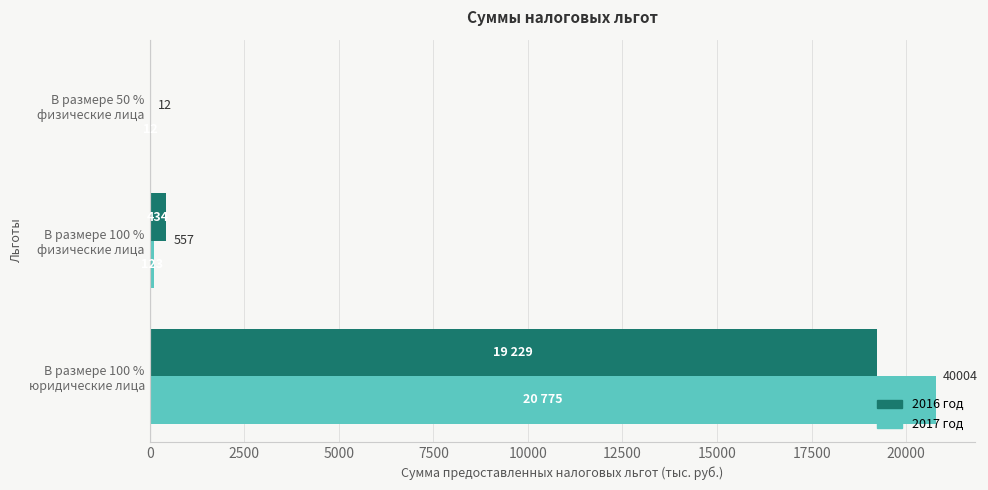

What is the maximum value shown in the chart?

20775